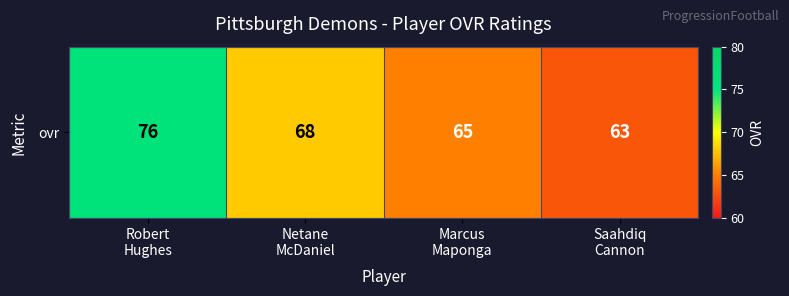

What is the maximum value shown in the chart?

76